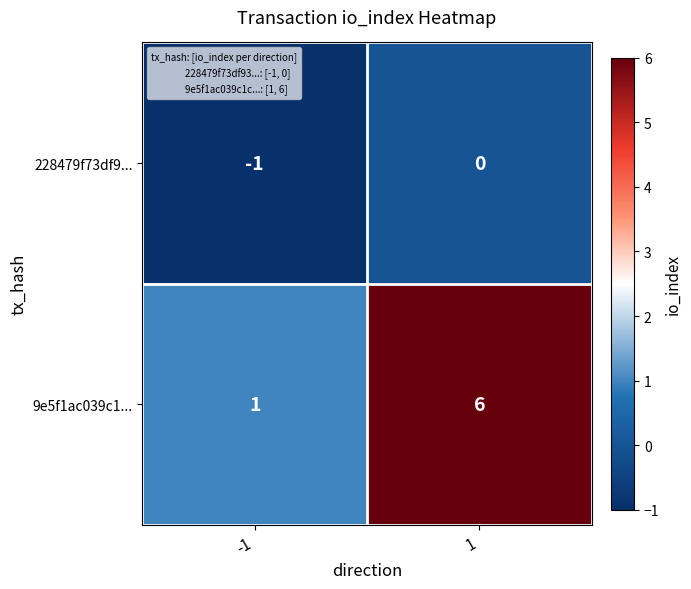

Which series has the largest range (max minus min)?

9e5f1ac039c1...